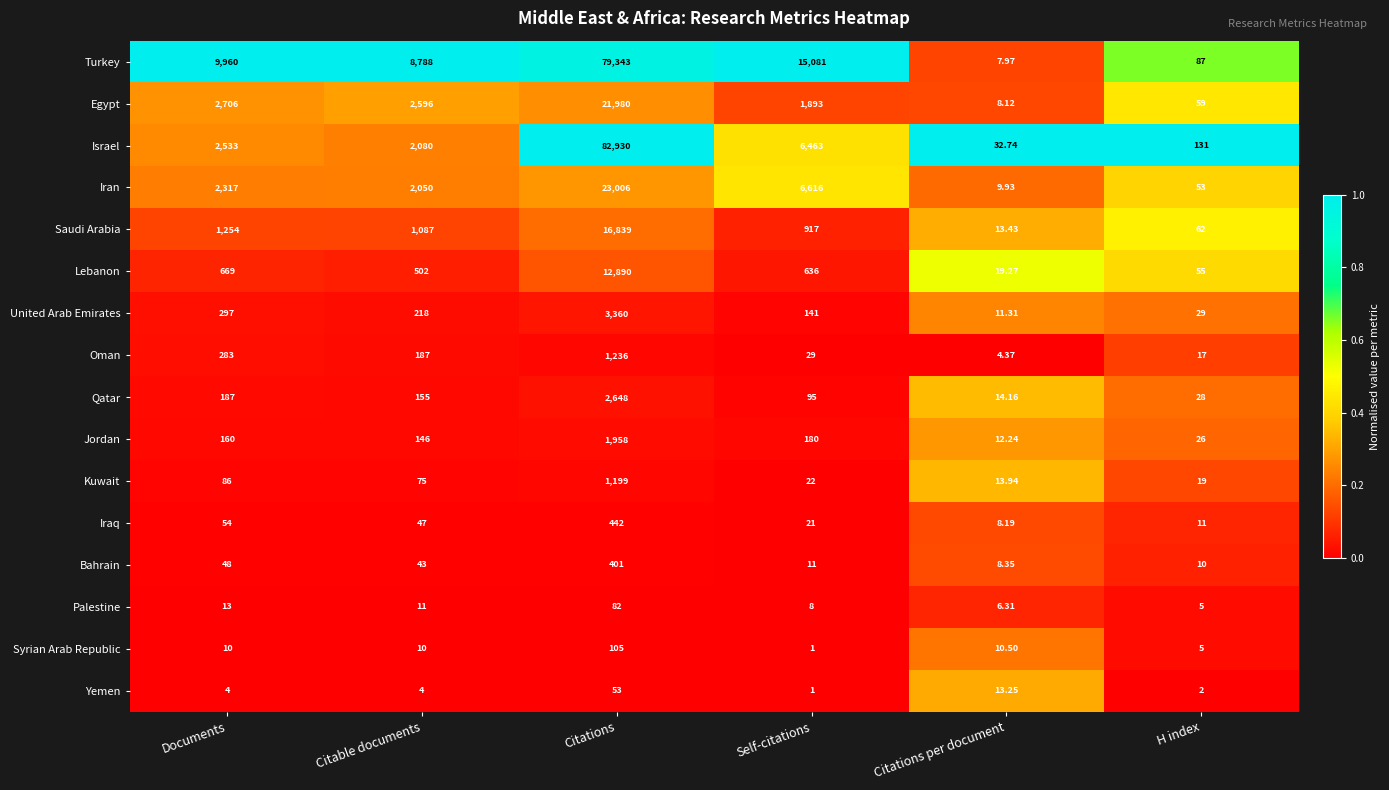

Which category has the lowest value across all series?

Self-citations